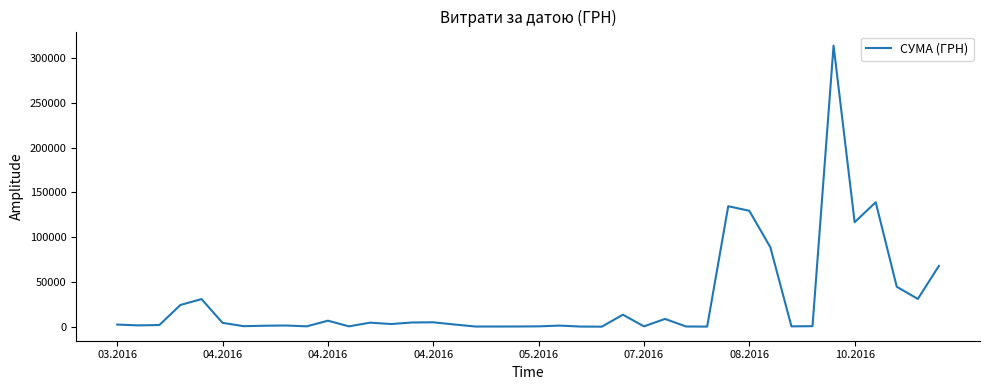

What is the difference between the maximum and minimum values?

313782.4